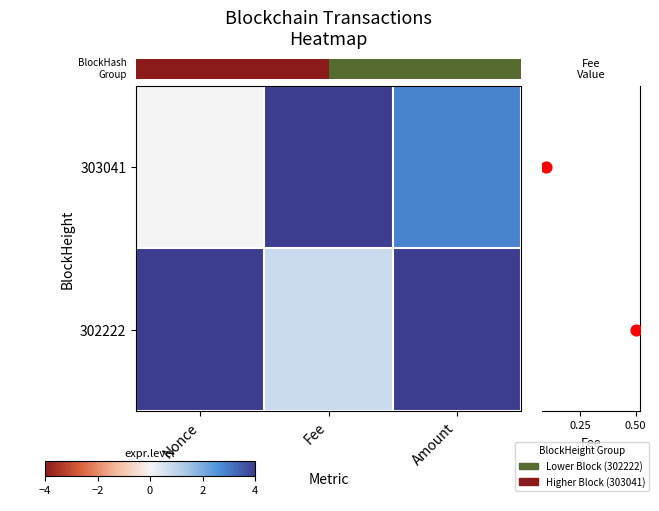

Is it true that 303041 equals 3.8 at Amount?

False